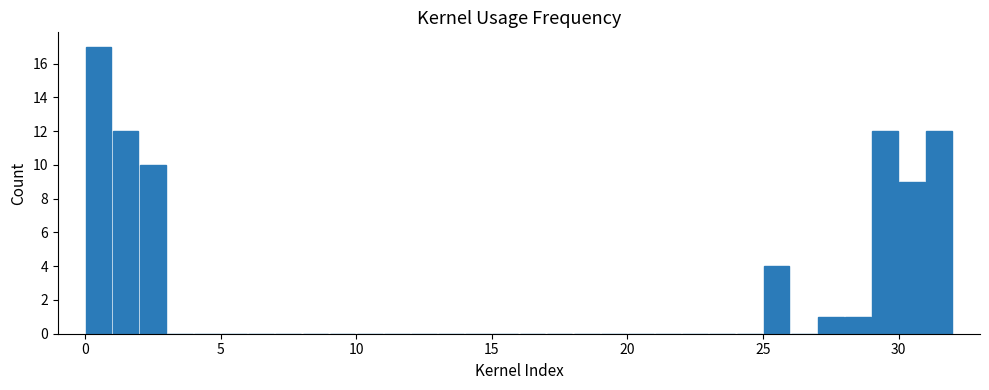

Around what value on the x-axis is the tallest bar? Give the approximate position of its centre, as read against the axis.

0.5